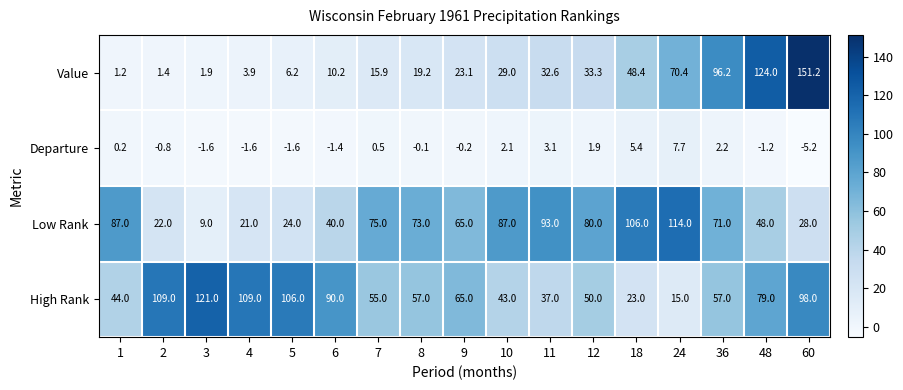

Rank the series at 11 from lowest to highest value.

Departure, Value, High Rank, Low Rank